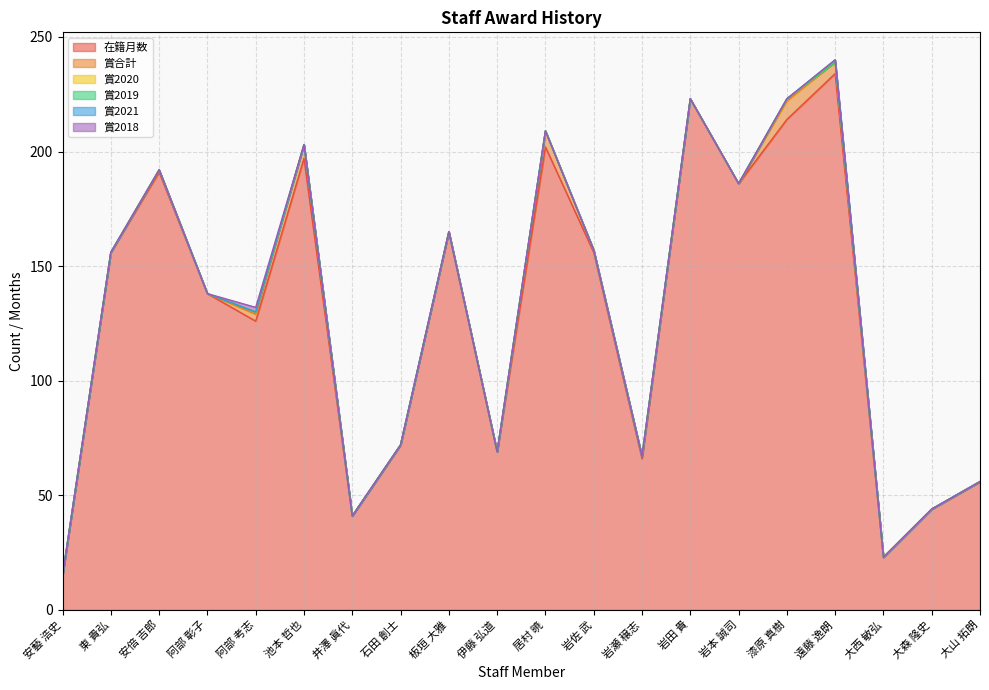

Does the chart have visible grid lines?

Yes